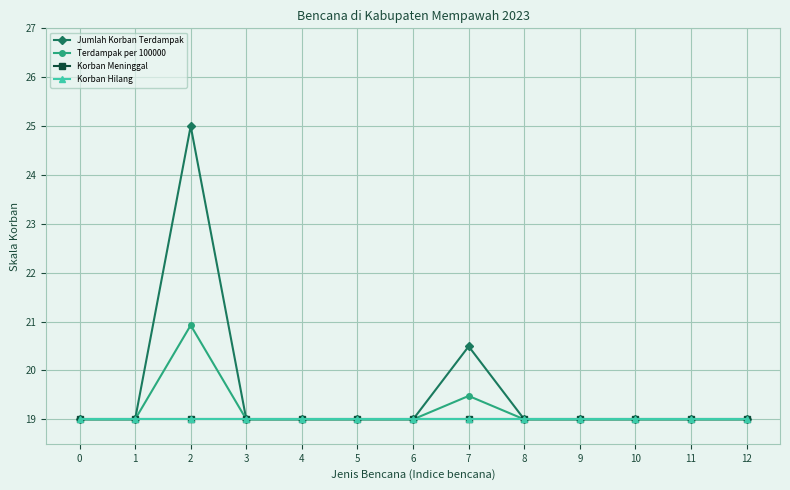

Reading right to left, transcribe all the data shown in this chart.

Jumlah Korban Terdampak: 12=19.0	11=19.0	10=19.0	9=19.0	8=19.0	7=20.5	6=19.0	5=19.0	4=19.0	3=19.0	2=25.0	1=19.0	0=19.0
Terdampak per 100000: 12=19.0	11=19.0	10=19.0	9=19.0	8=19.0	7=19.5	6=19.0	5=19.0	4=19.0	3=19.0	2=20.9	1=19.0	0=19.0
Korban Meninggal: 12=19.0	11=19.0	10=19.0	9=19.0	8=19.0	7=19.0	6=19.0	5=19.0	4=19.0	3=19.0	2=19.0	1=19.0	0=19.0
Korban Hilang: 12=19.0	11=19.0	10=19.0	9=19.0	8=19.0	7=19.0	6=19.0	5=19.0	4=19.0	3=19.0	2=19.0	1=19.0	0=19.0